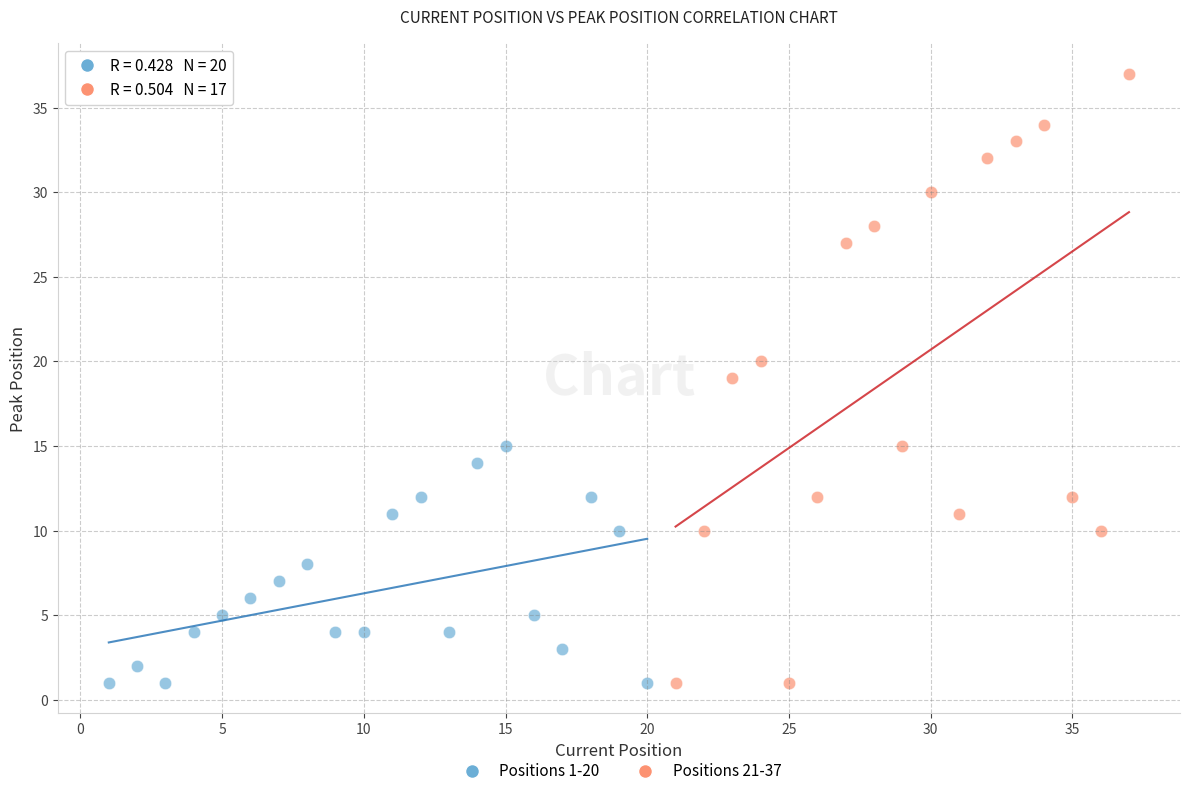

Which series has the widest spread of Y values?

Positions 21-37